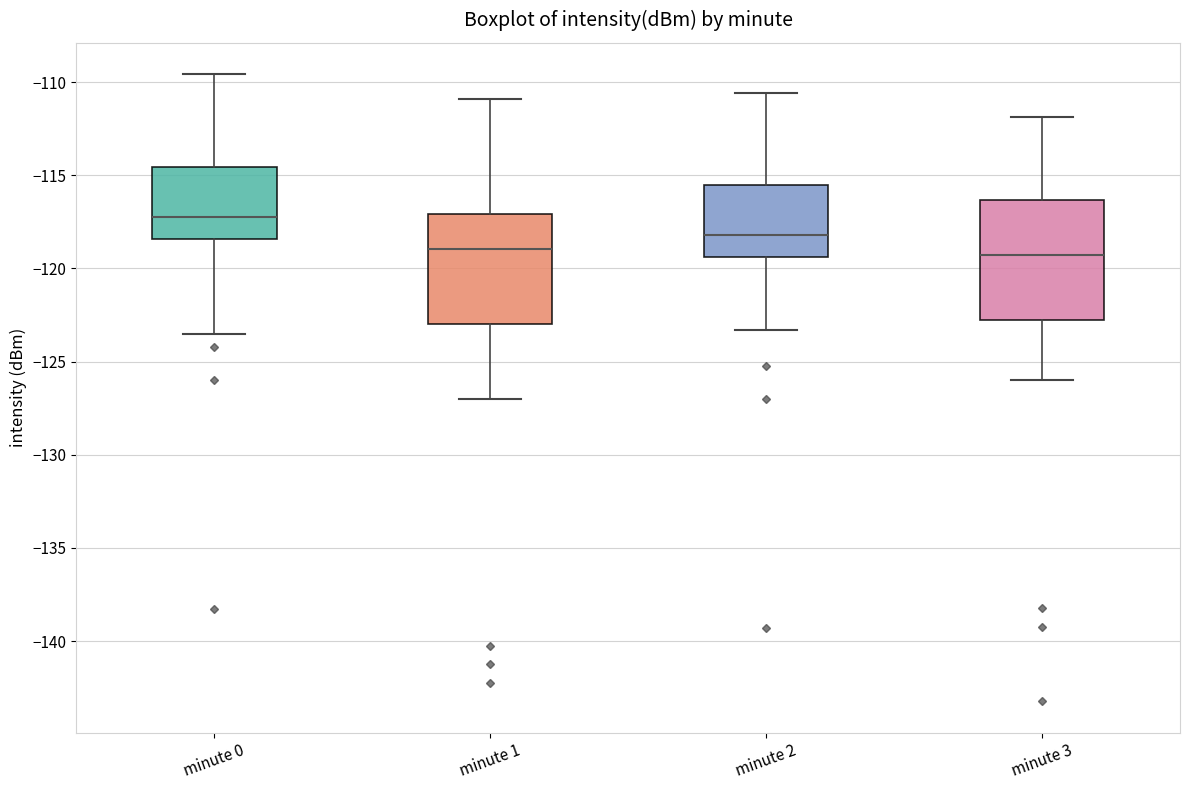

Where does the upper whisker of the box for minute 3 end on the y-axis? The values are not printed on the chart, so give them approximately, as read against the axis.

-112.0